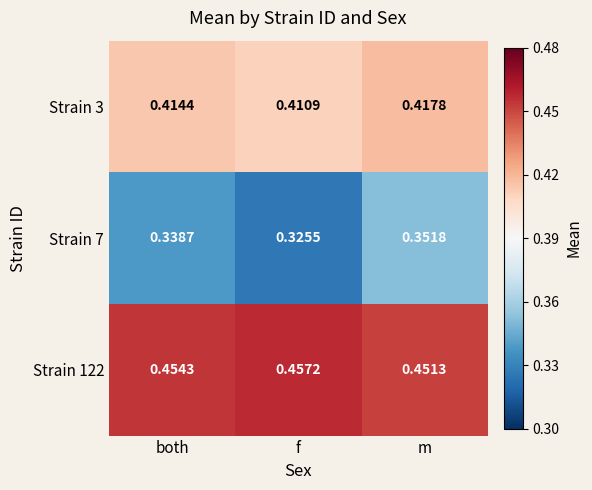

At which category is the sum across all series the highest?

m